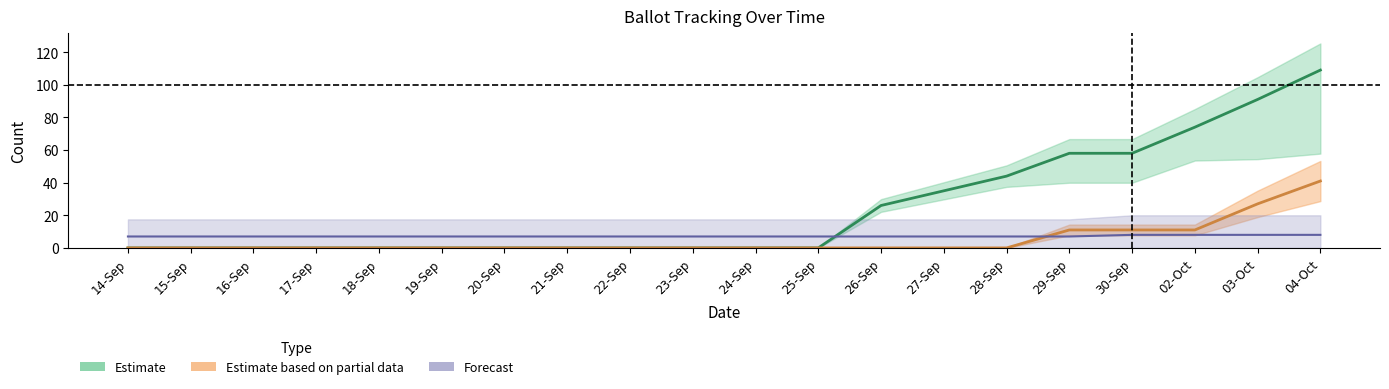

How many values in COUNTABLE are above zero?

8